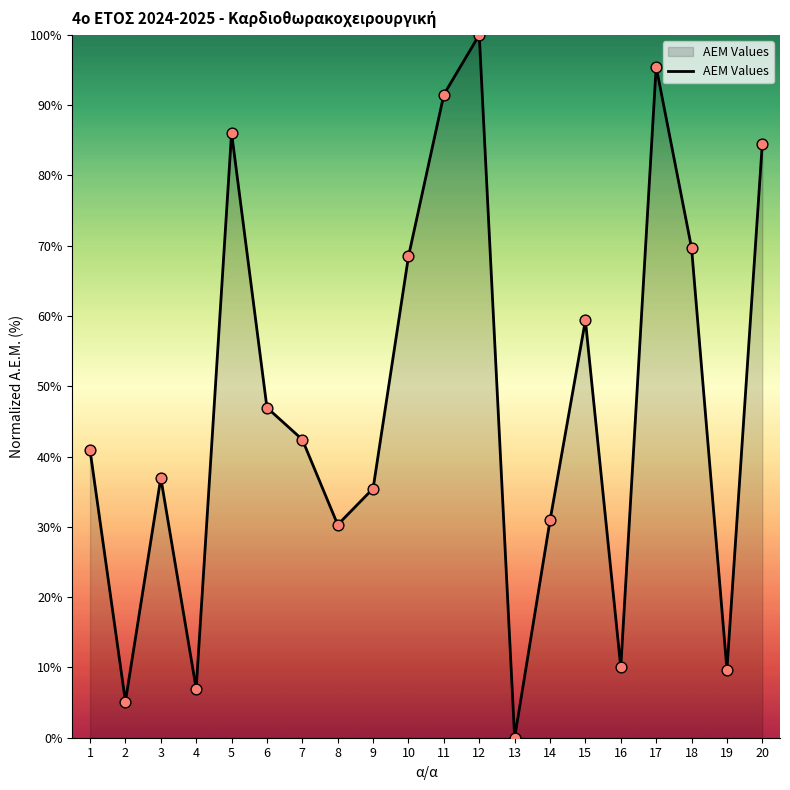

Between 7 and 12, which is larger?

12